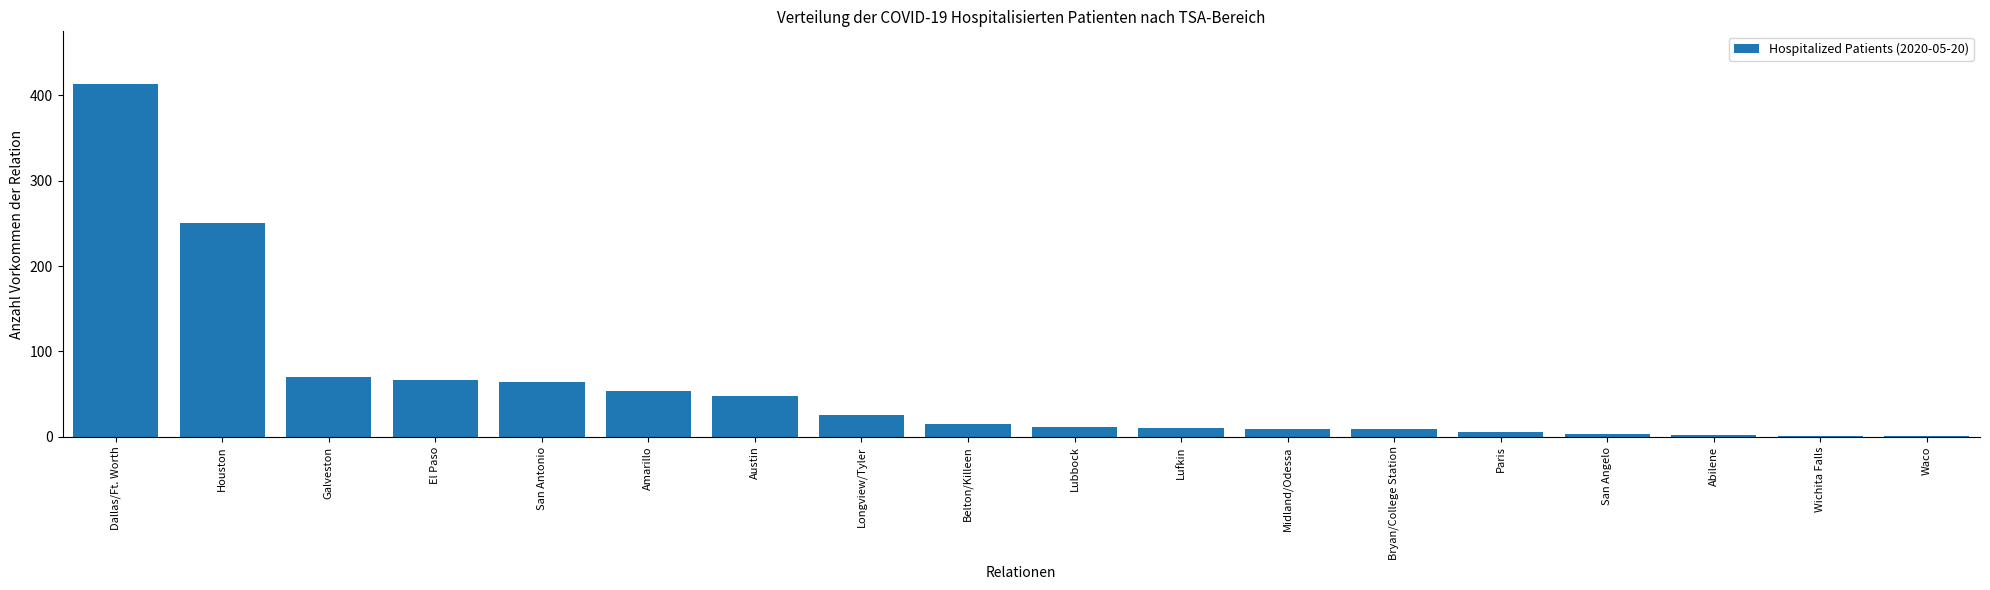

What is the ratio of the value at Longview/Tyler to the value at Belton/Killeen?

1.7